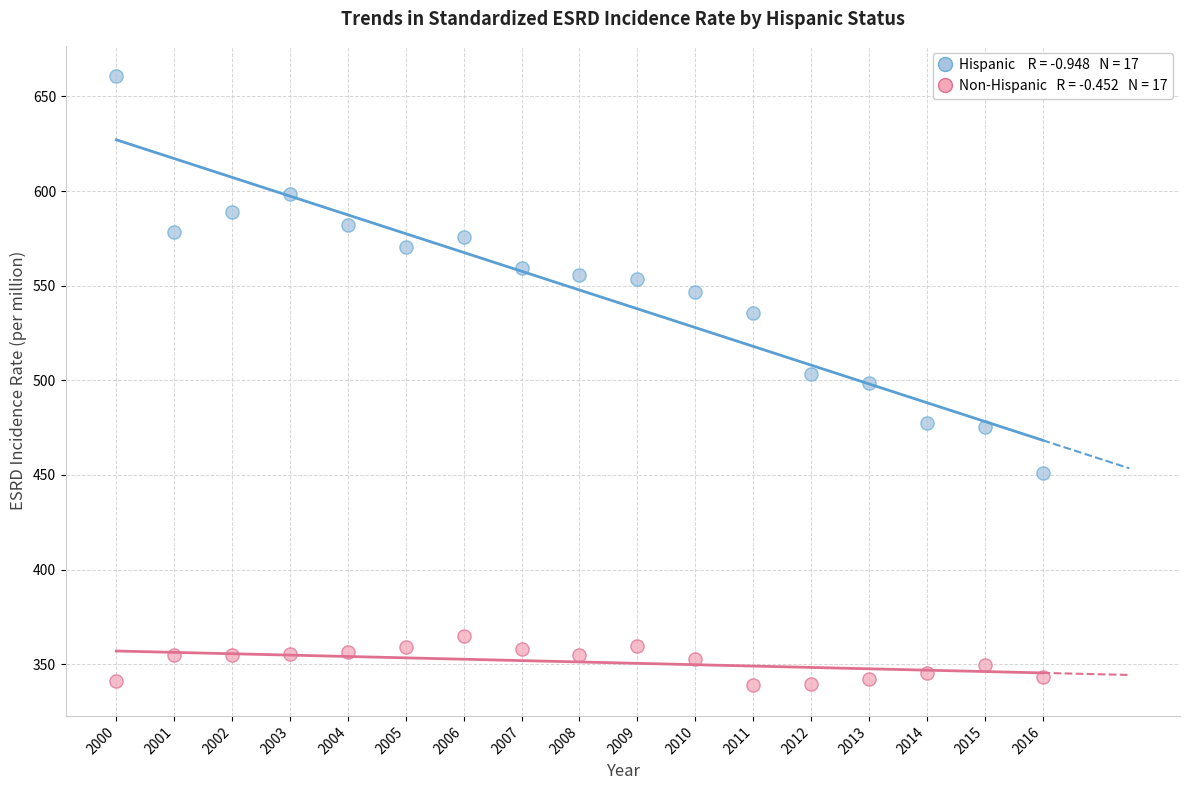

Across all data points, what is the range of Y values (max minus min)?

321.8